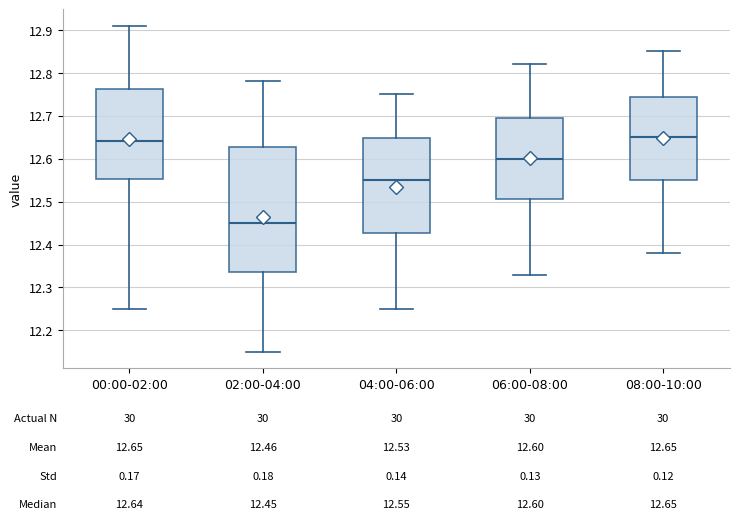

Which box is the tallest, from its lower edge to its upper edge?

02:00-04:00